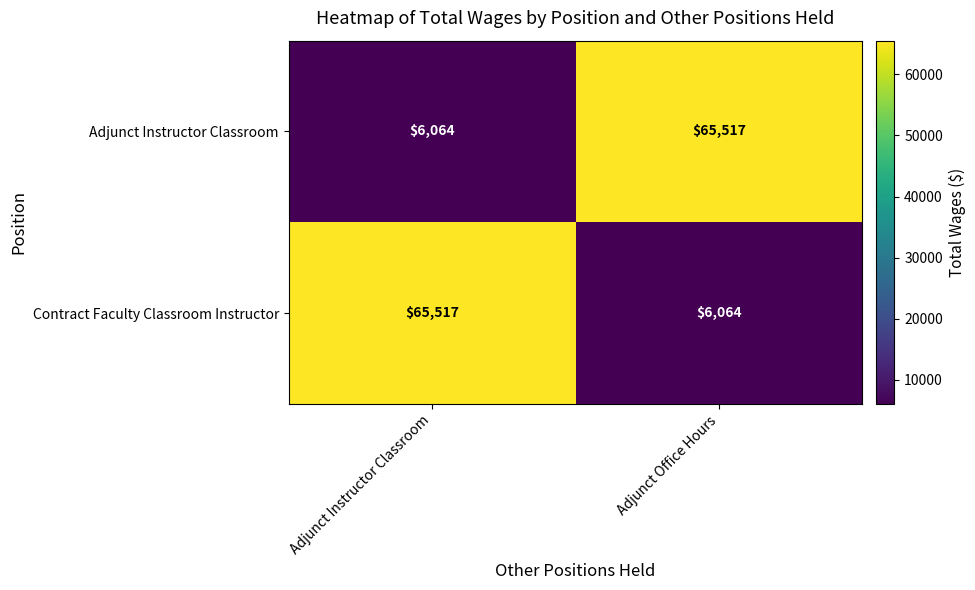

The Contract Faculty Classroom Instructor series shows 65517 at Adjunct Instructor Classroom. True or false?

True